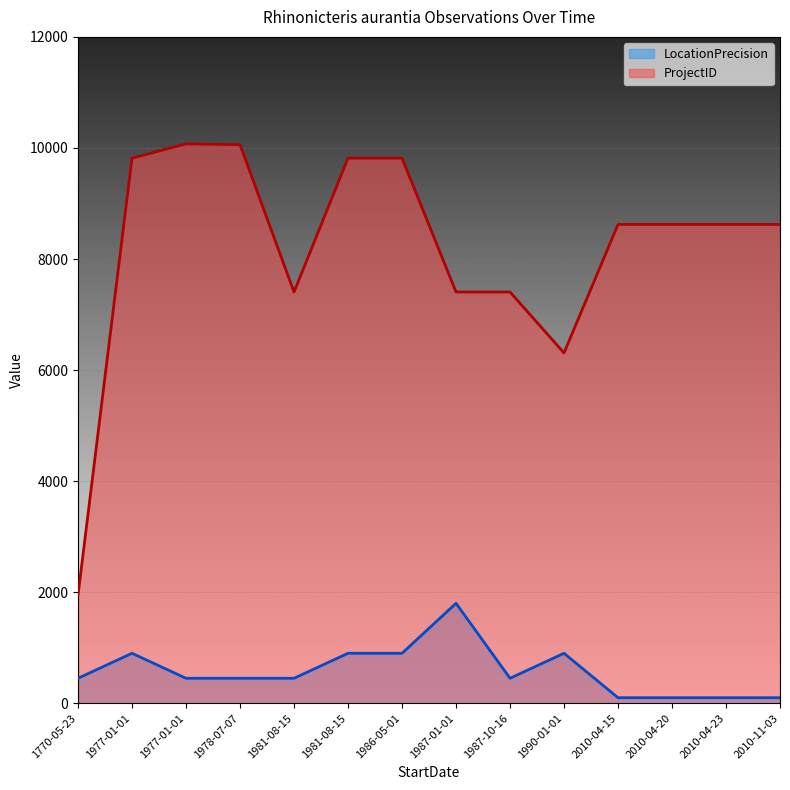

What is the value of the ProjectID (line) point at the 12th from the left?

8622